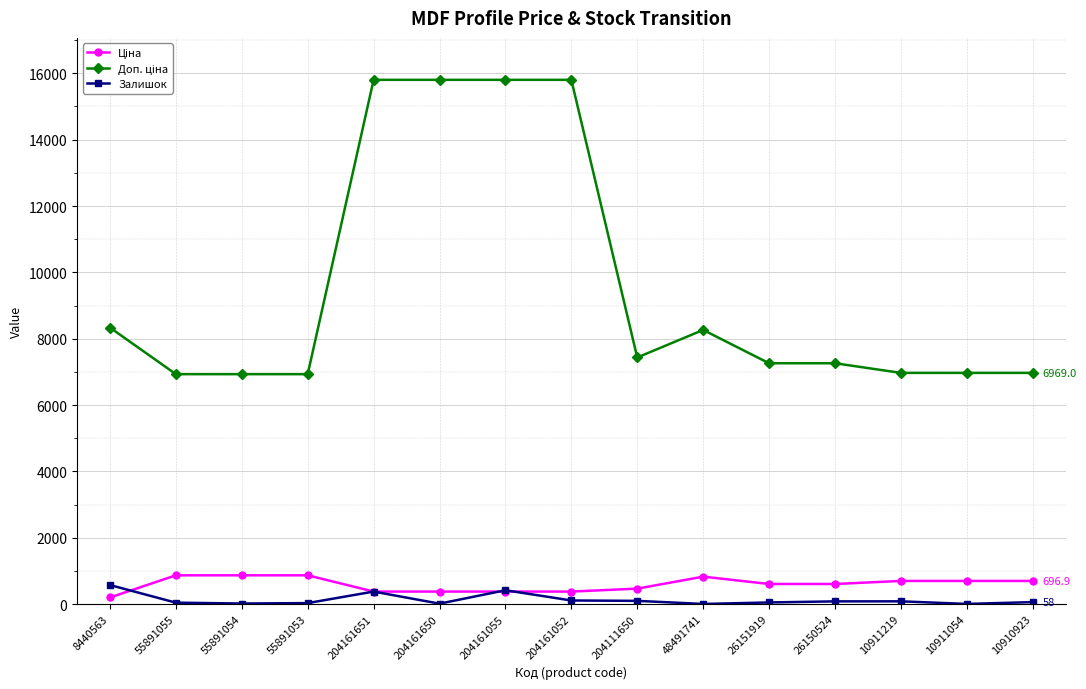

True or false: Залишок has more than 1 interior local peaks.

True